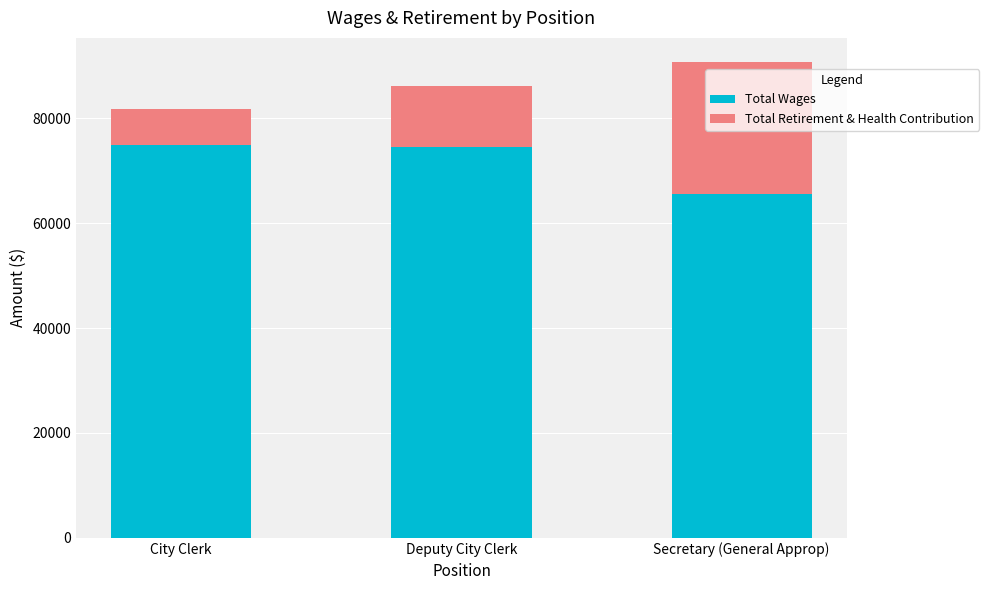

The value of Total Wages at Deputy City Clerk is 20705. True or false?

False